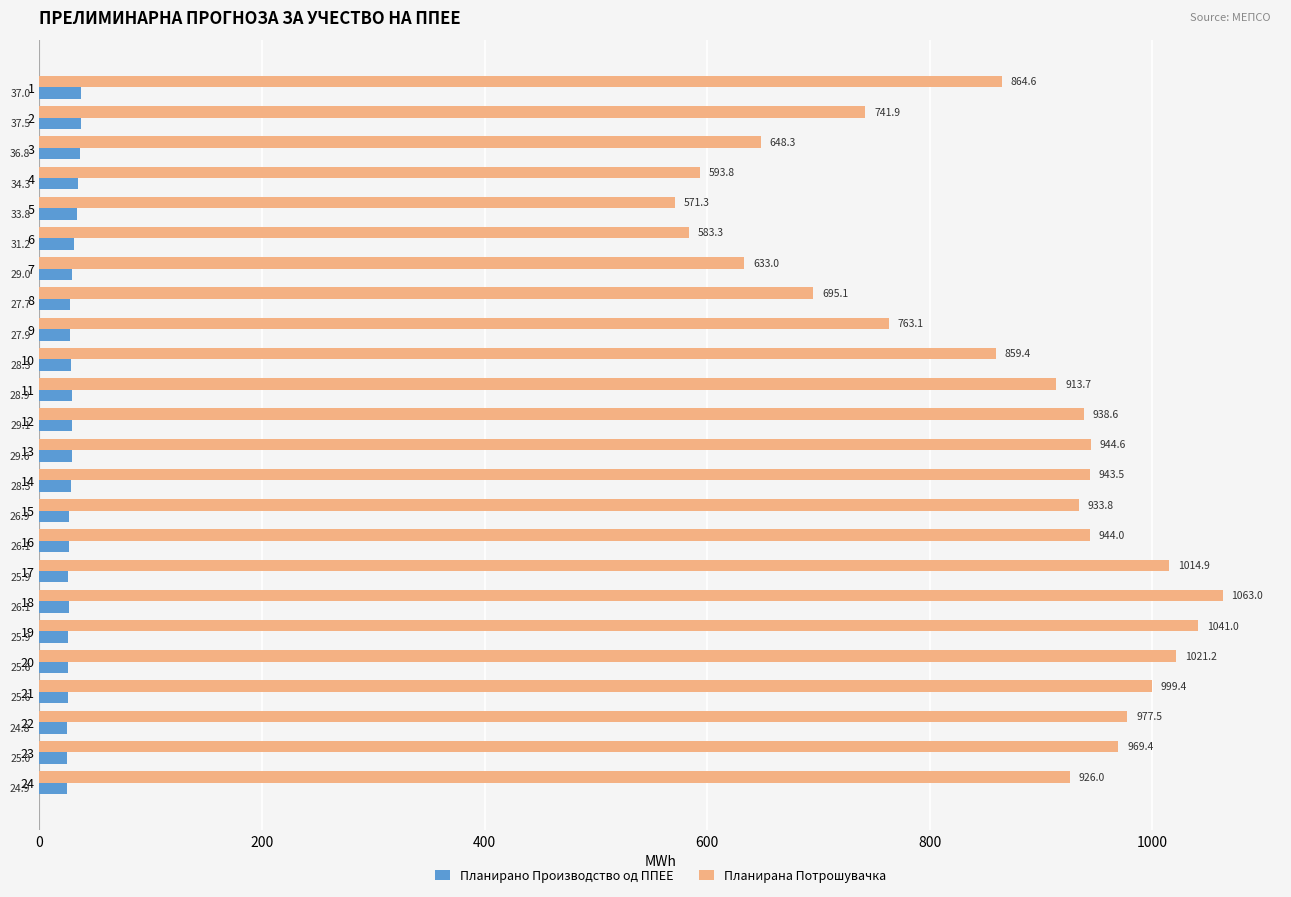

At which category is the sum across all series the highest?

18